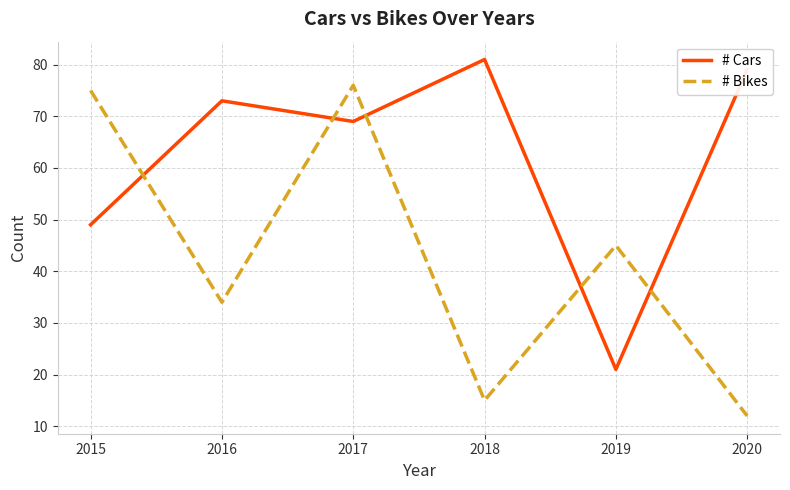

Rank the series by their average value, from lowest to highest.

# Bikes, # Cars